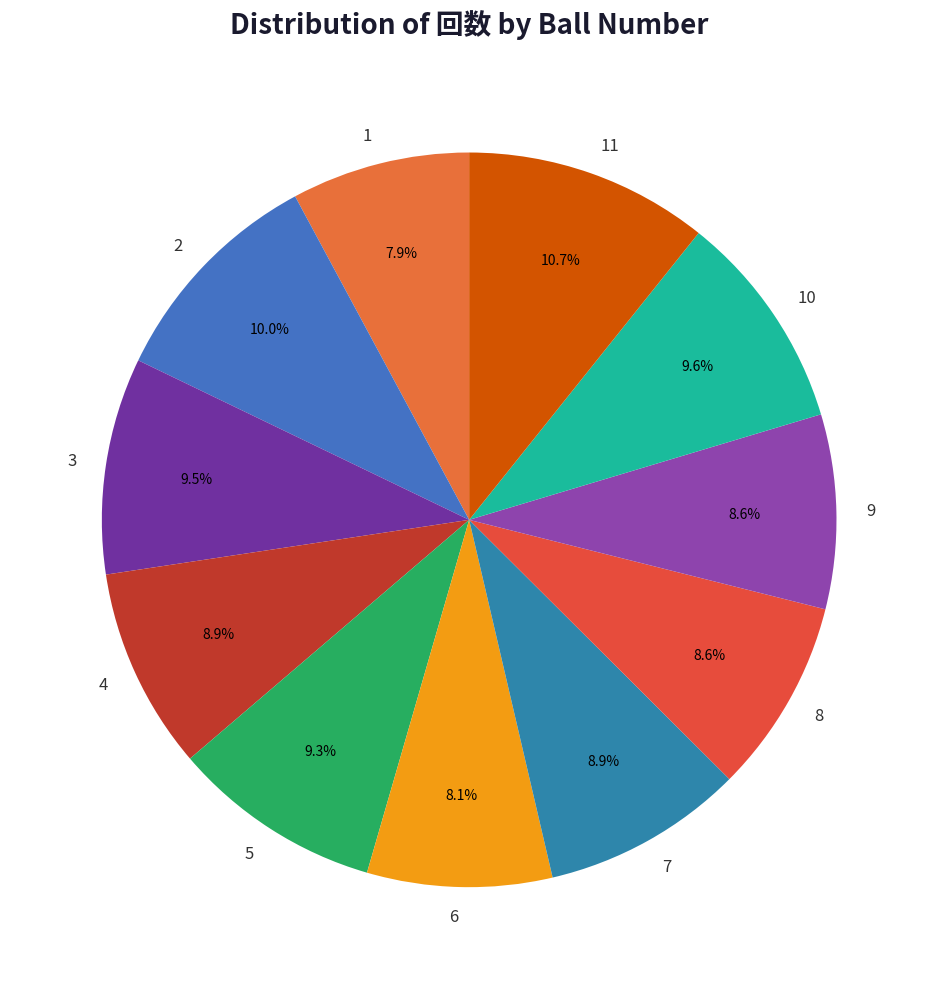

To the nearest percent, what is the average slice percentage?

9%